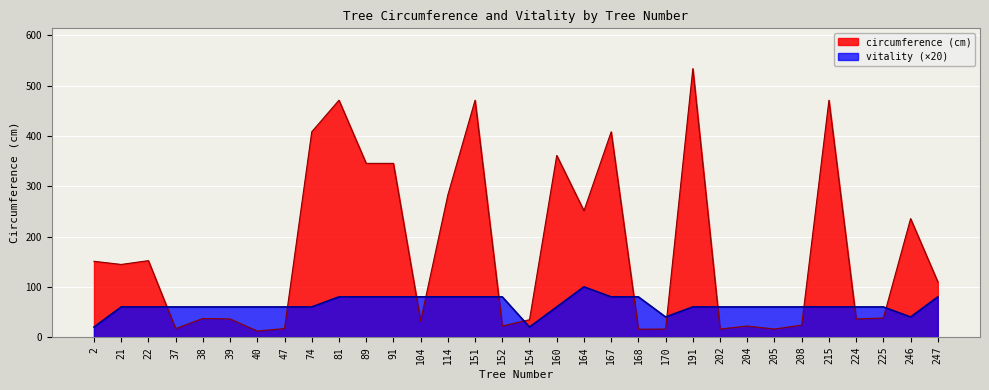

Where does the circumference (cm) series first go above 109?

2